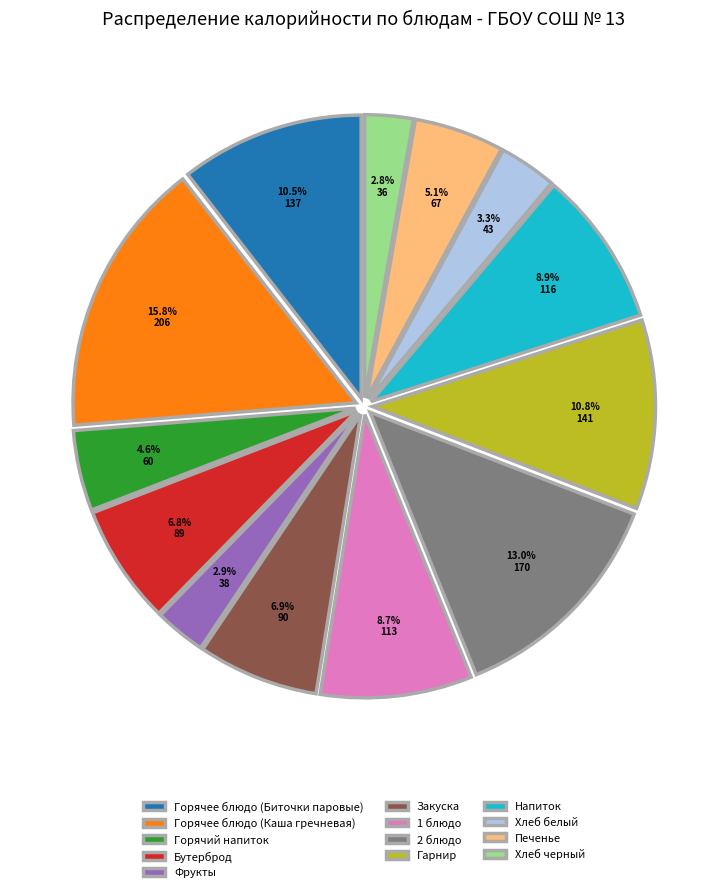

The Бутерброд slice represents 20% of the pie. True or false?

False